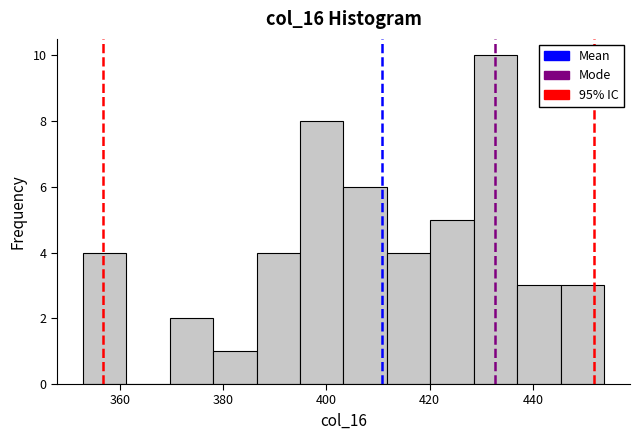

How tall is the bar that spans 386 to 394 on the x-axis? Neither the bar edges nor the heights are printed on the chart, so give them approximately, as read against the axes.

4